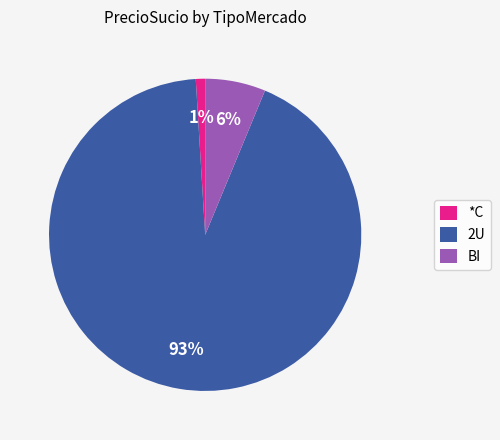

How many slices are in this pie chart?

3